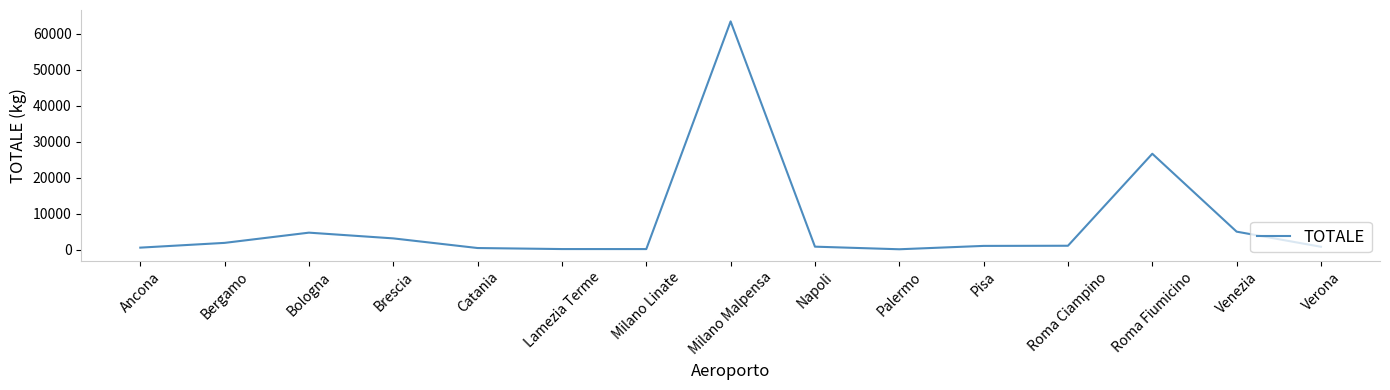

What is the difference between the maximum and minimum values?

63306.5